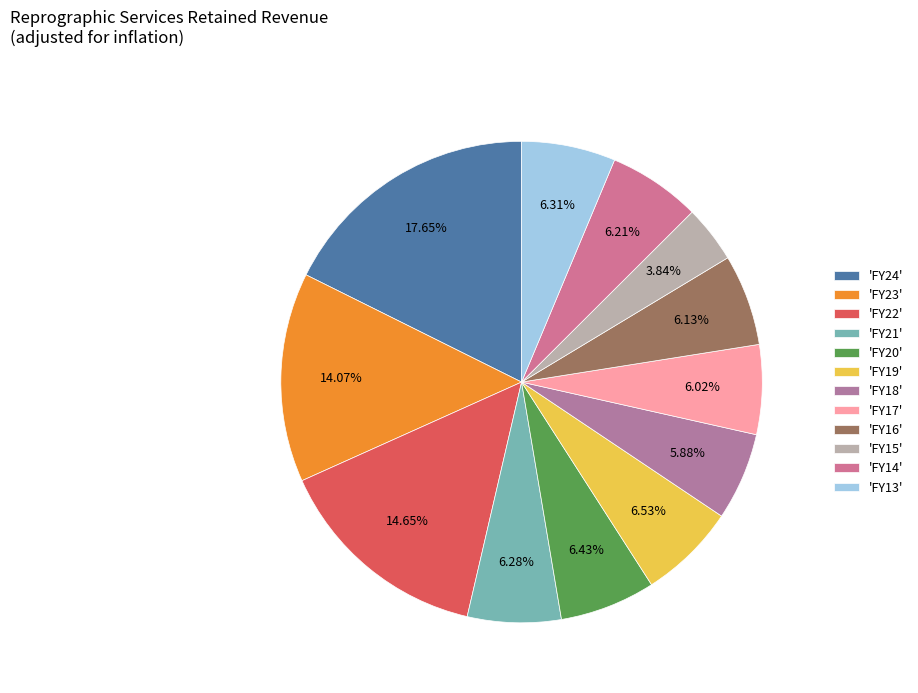

What is the smallest slice in the pie chart?

'FY15'